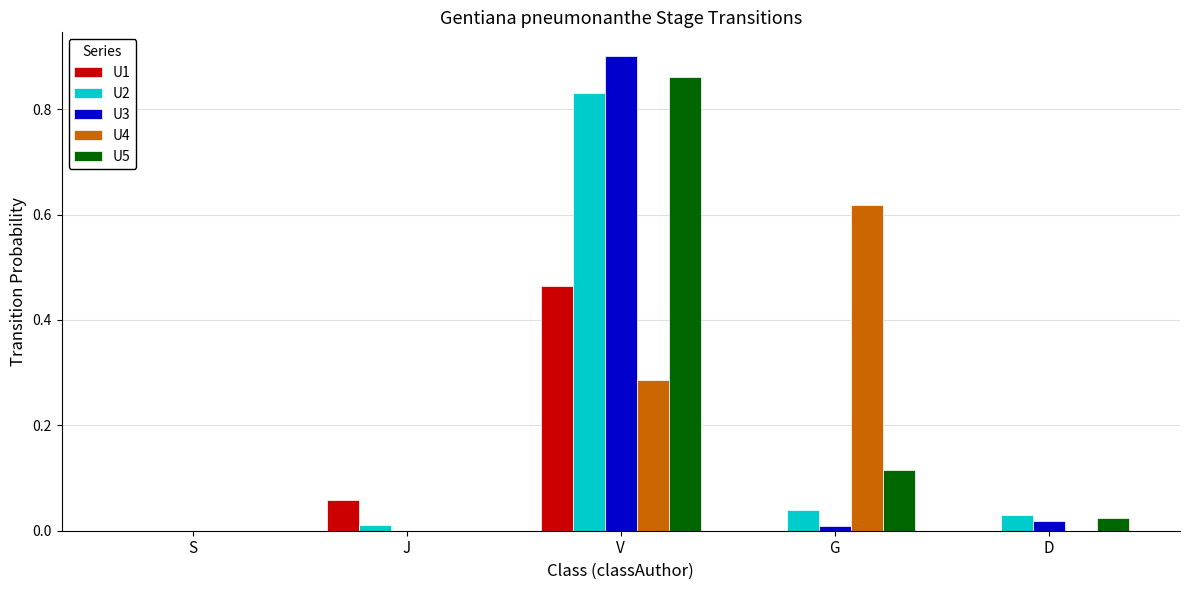

Is the value of U2 at S greater than the value of U4 at V?

No